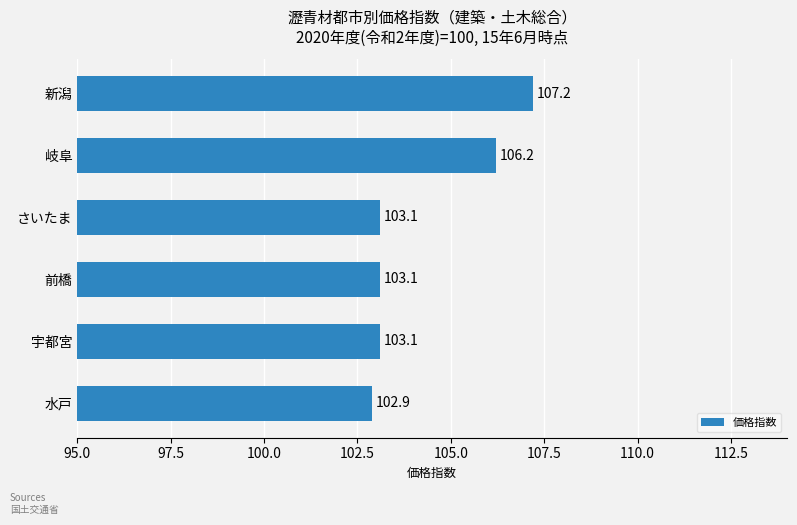

True or false: the data shows 56.3 at さいたま.

False